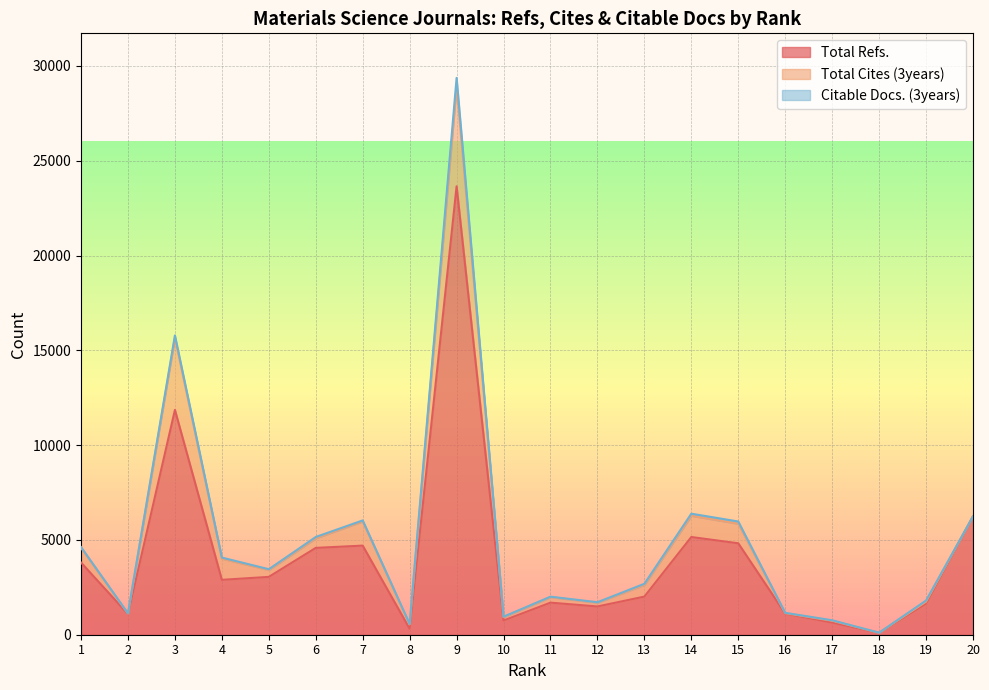

What are all the series names shown in the legend?

Total Refs., Total Cites (3years), Citable Docs. (3years)